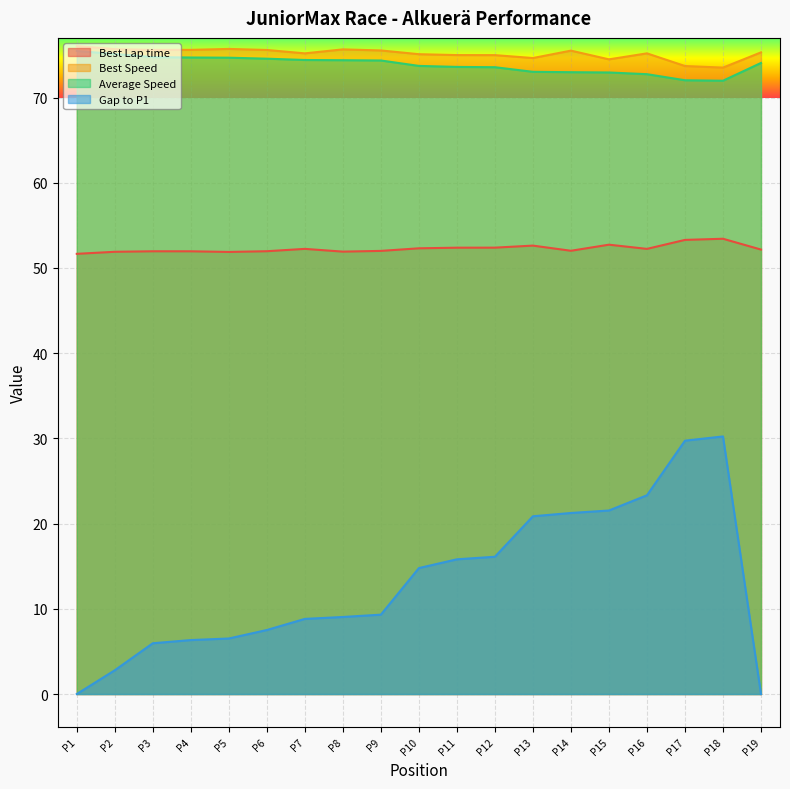

Is it true that Gap to P1 equals 9.0 at P8?

True